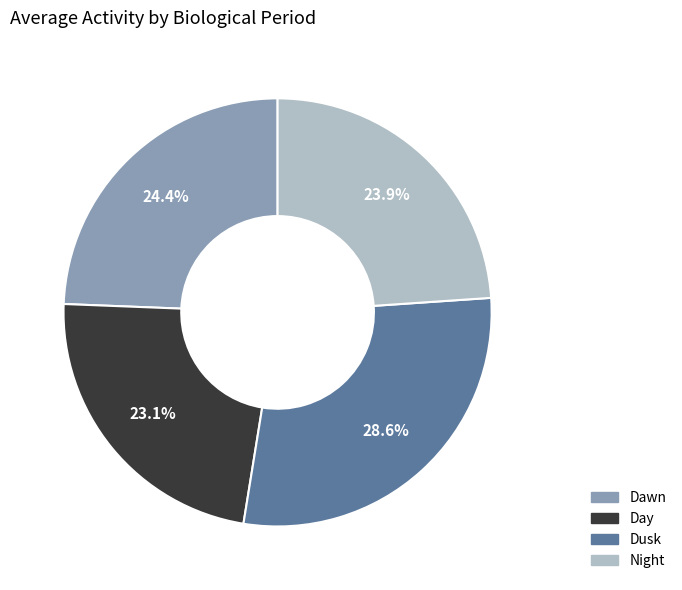

Do Night and Dawn together represent more than half of the pie?

No